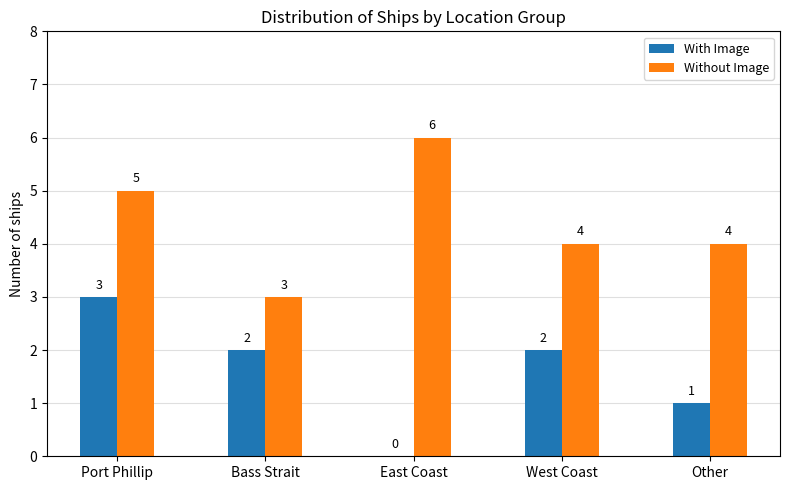

What is the total value across all series at Port Phillip?

8